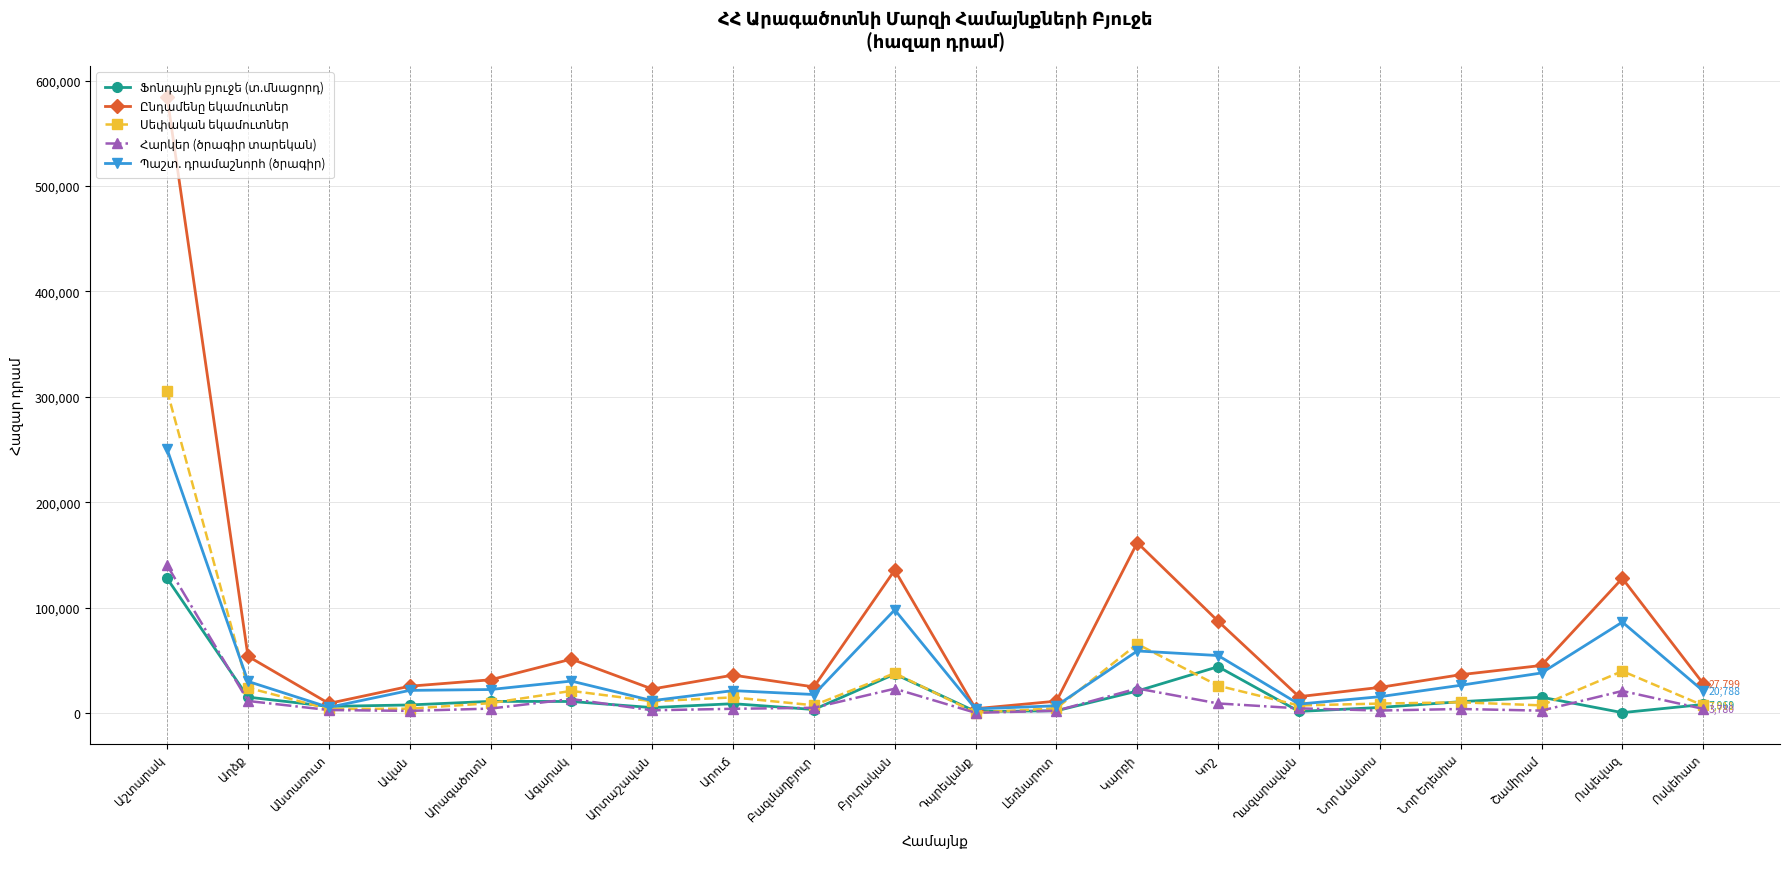

Count the number of data series in this chart.

5